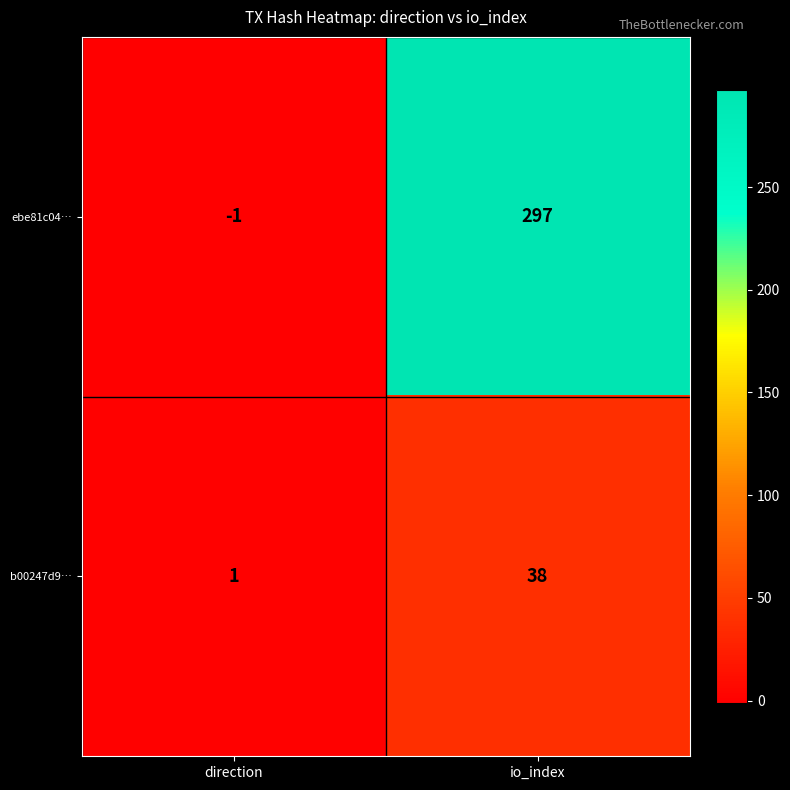

True or false: ebe81c04… has a value of 480 at io_index.

False